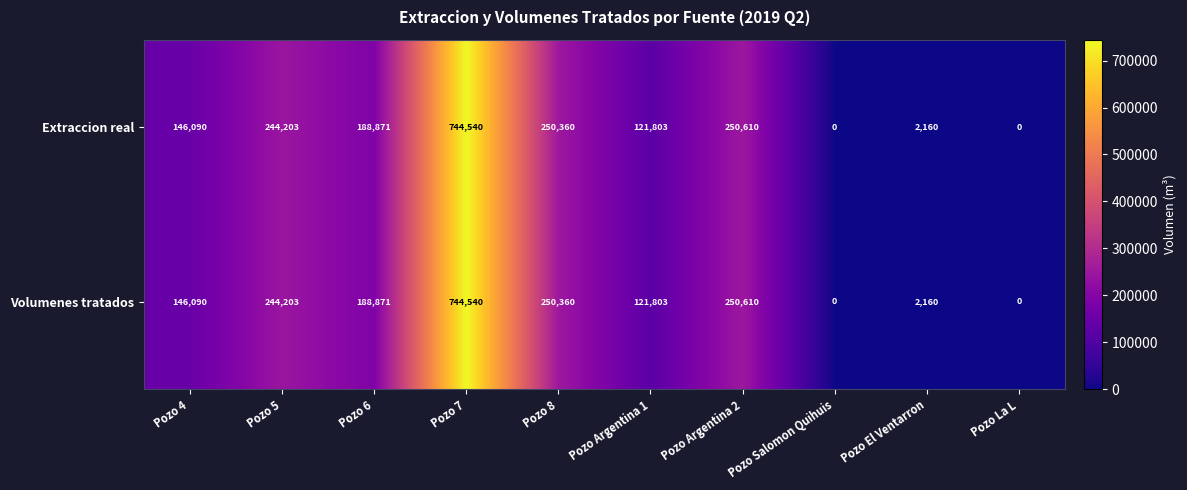

How many data points in Extraccion real are less than 188871?

5